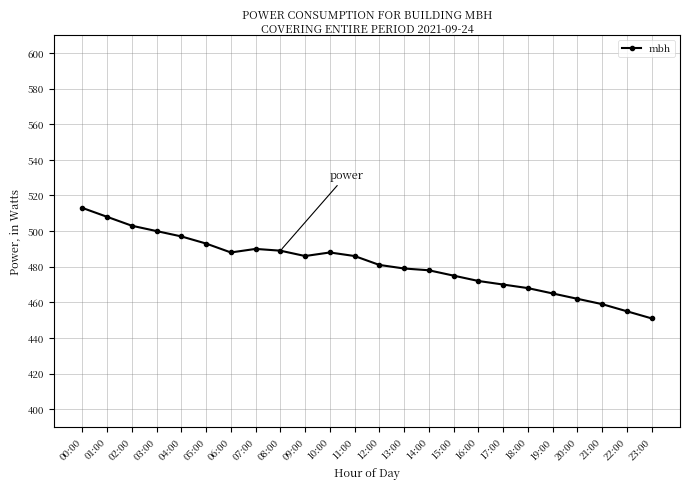

What is the smallest value displayed?

451